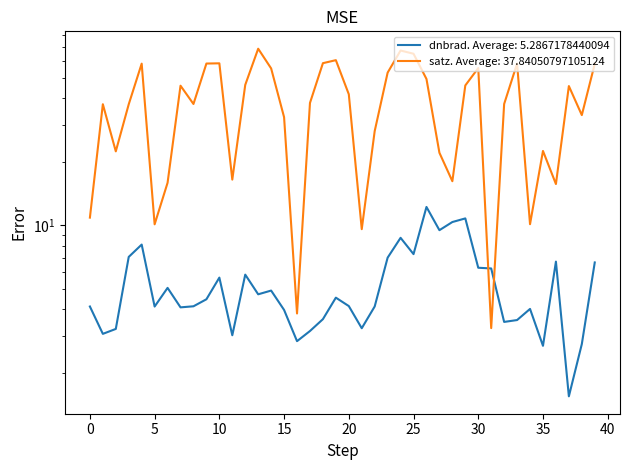

Which series has the largest total across all categories?

satz